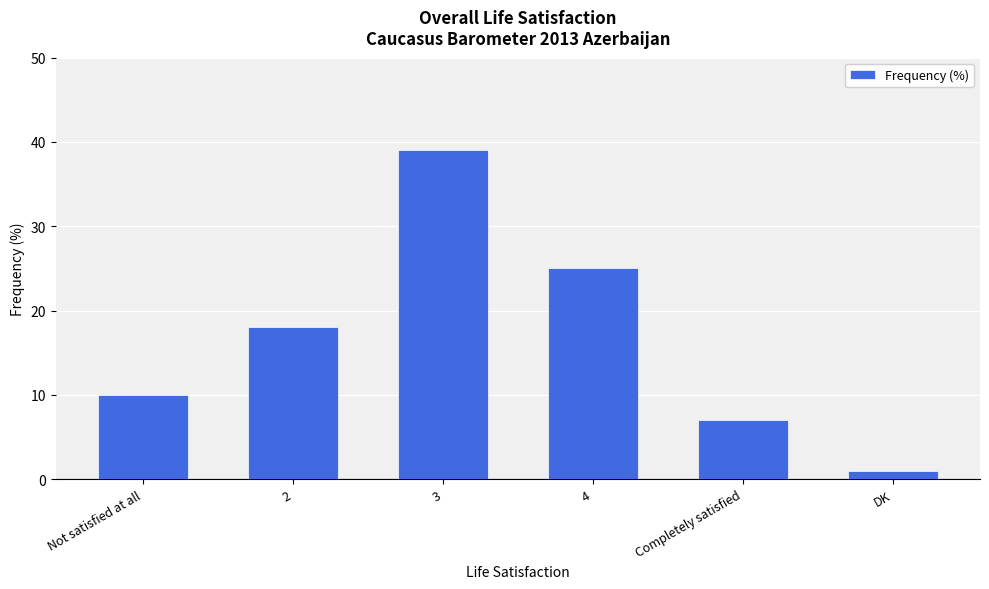

What is the average value?

17